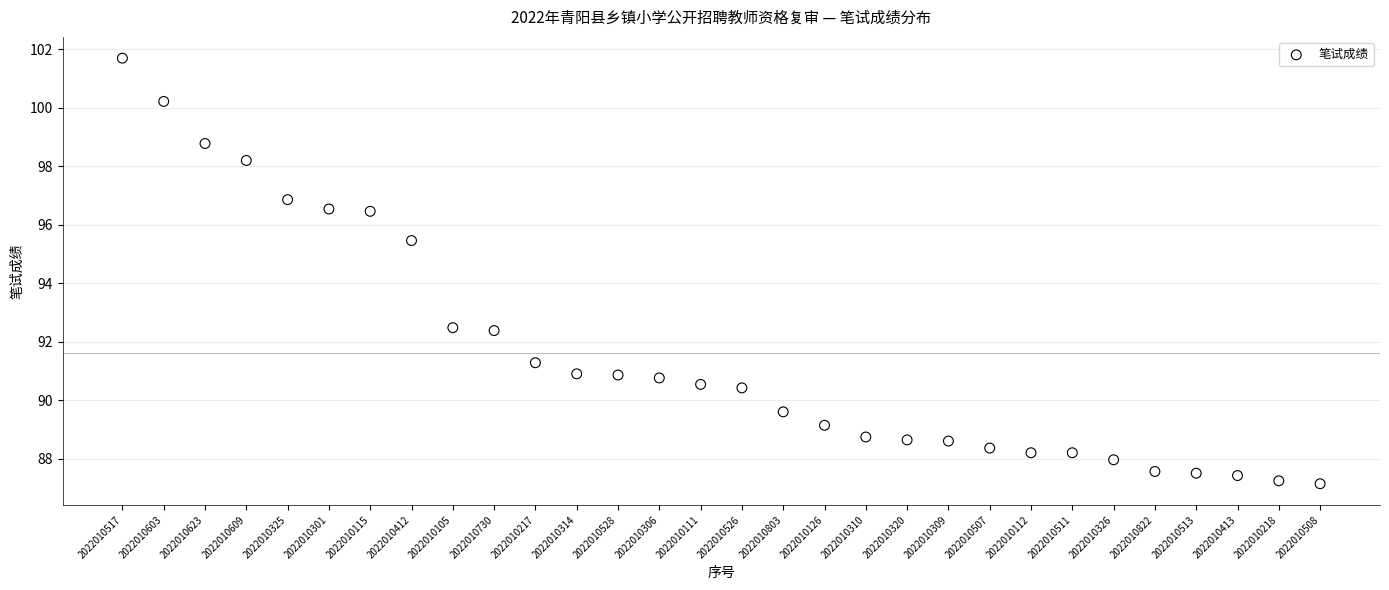

What is the range of Y values (max minus min)?

14.6